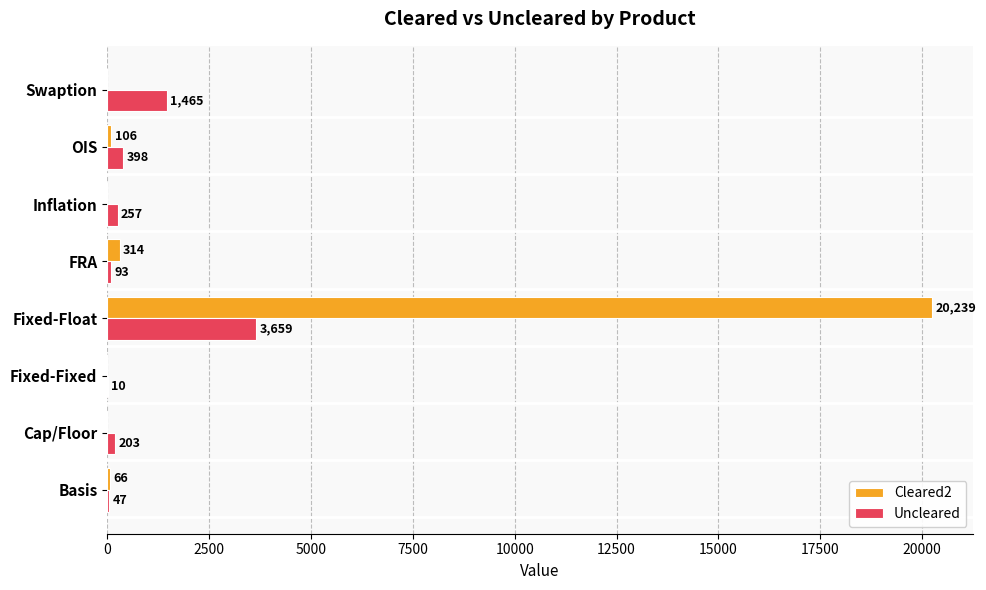

What is the sum of the Uncleared values at Basis and Fixed-Float?

3706